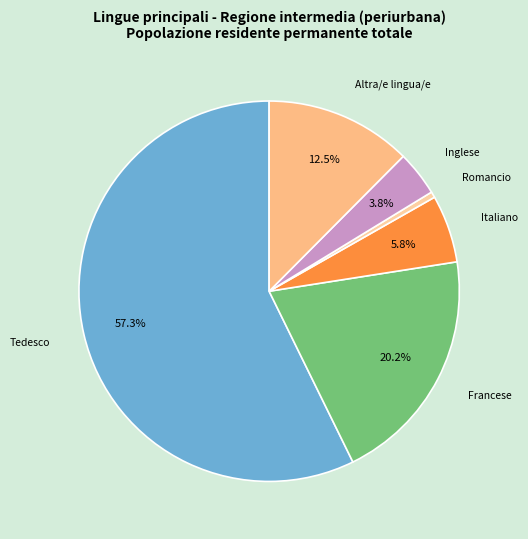

To the nearest percent, what percentage of the pie is Francese?

20%